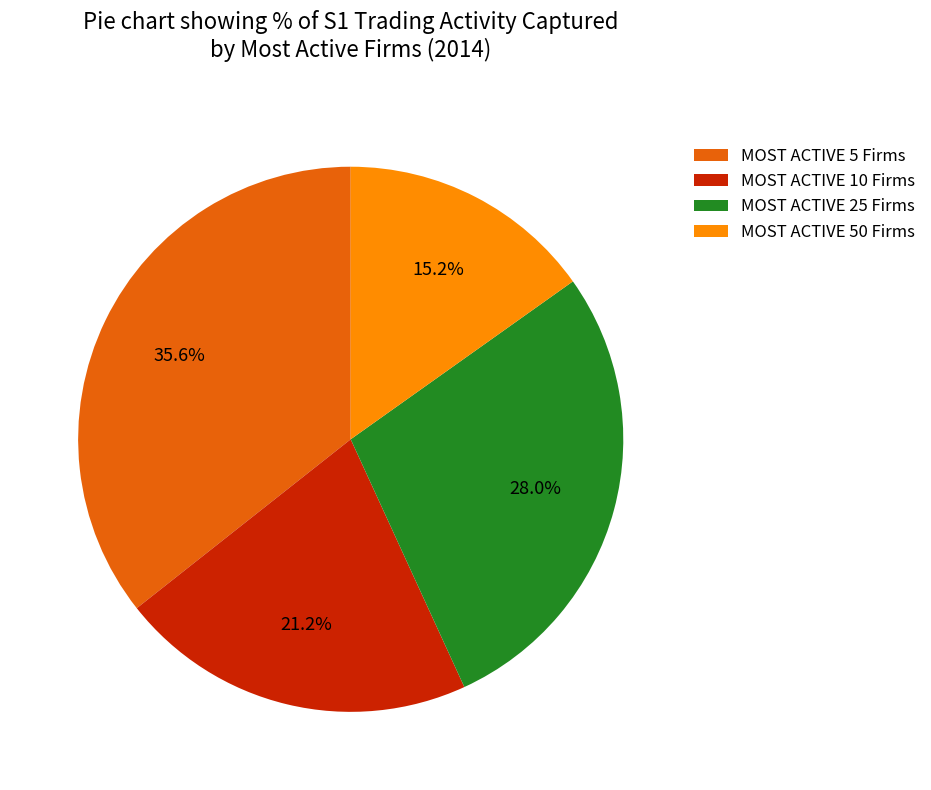

To the nearest percent, what portion does MOST ACTIVE 25 Firms represent?

28%